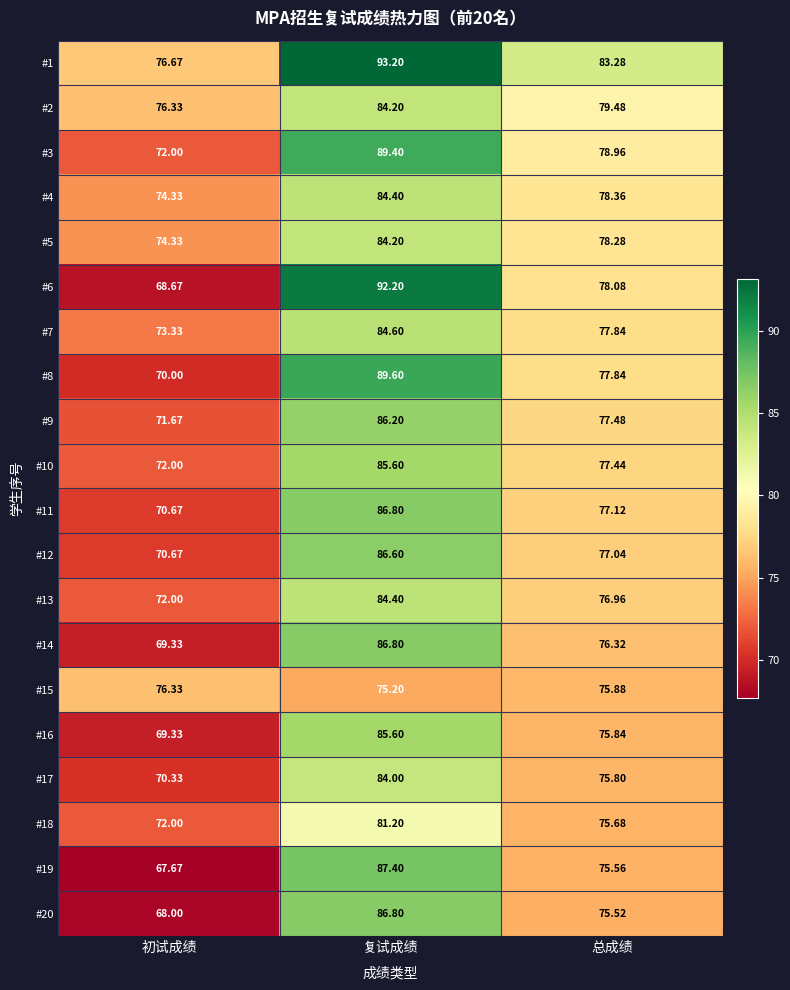

Which category has the lowest value in the #2 series?

初试成绩